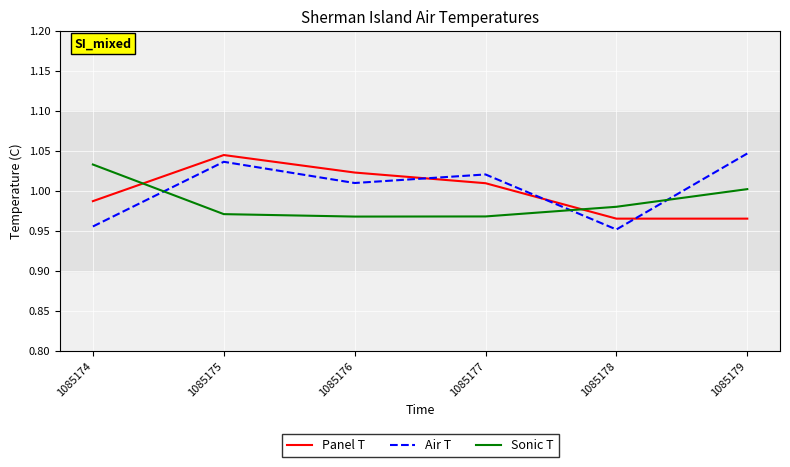

True or false: Sonic T has more than 1 interior local peaks.

False